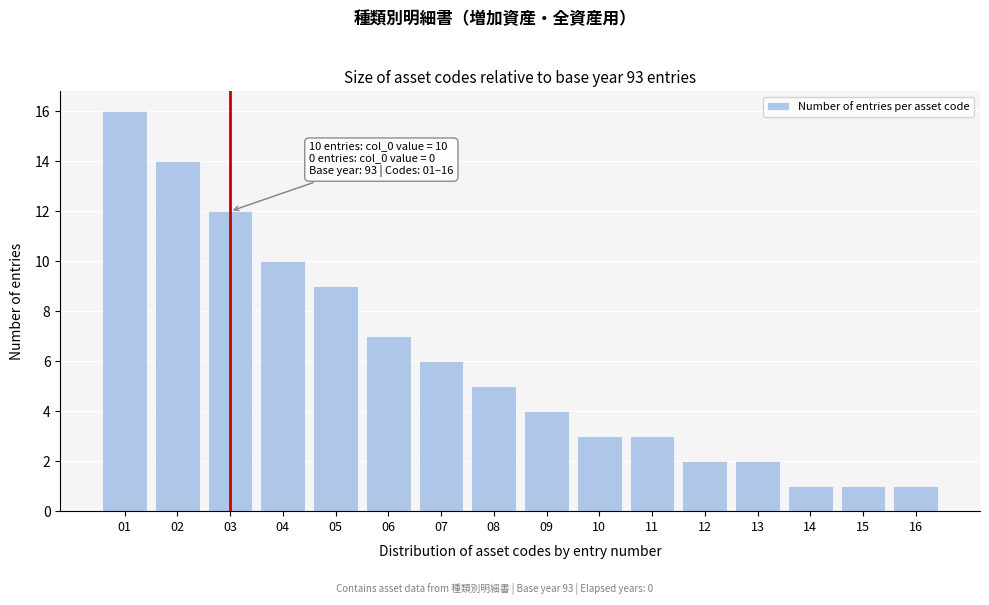

Reading left to right, list all the values displayed in this chart.

01=16	02=14	03=12	04=10	05=9	06=7	07=6	08=5	09=4	10=3	11=3	12=2	13=2	14=1	15=1	16=1